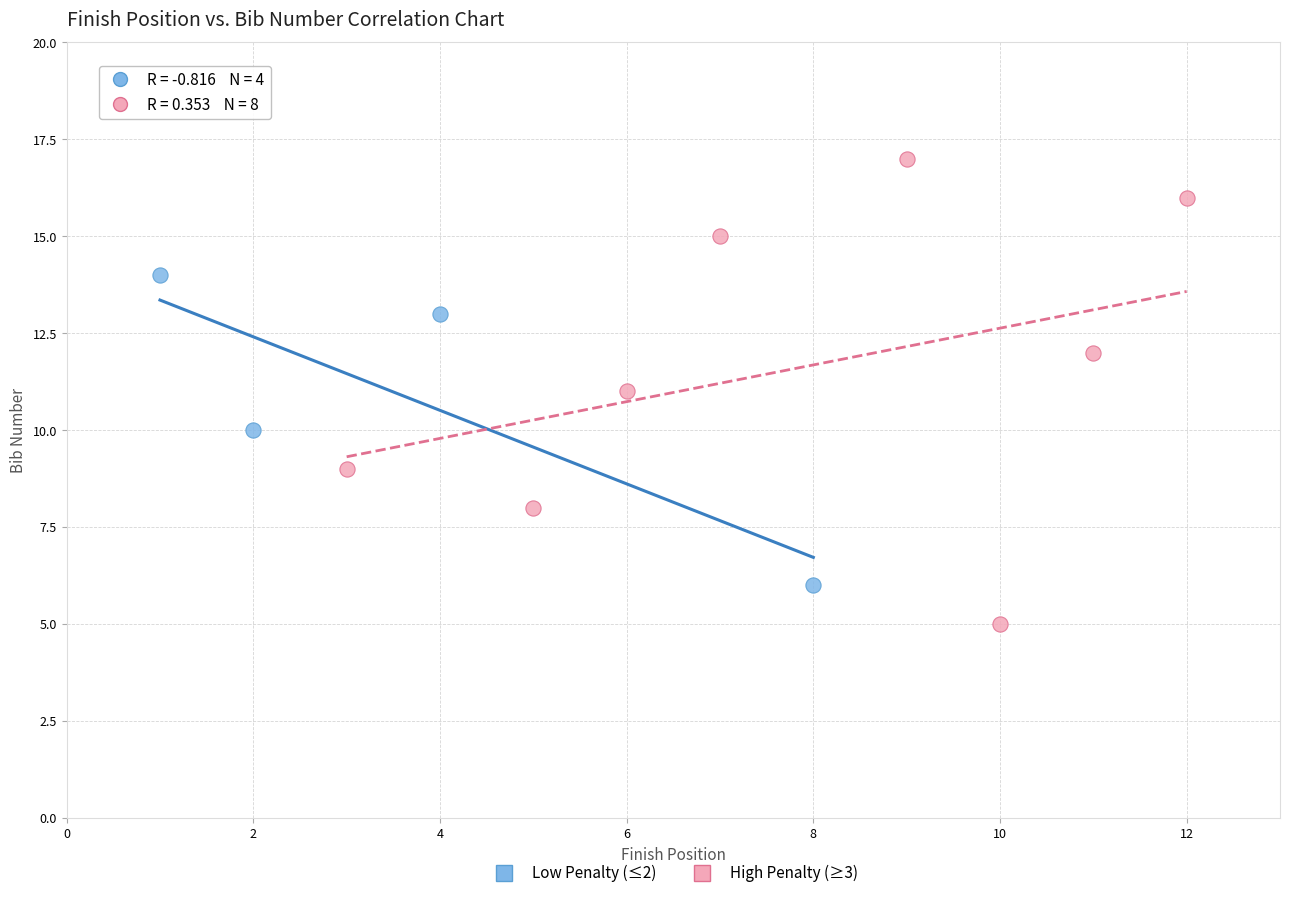

Which series has the widest spread of Y values?

High Penalty (≥3)